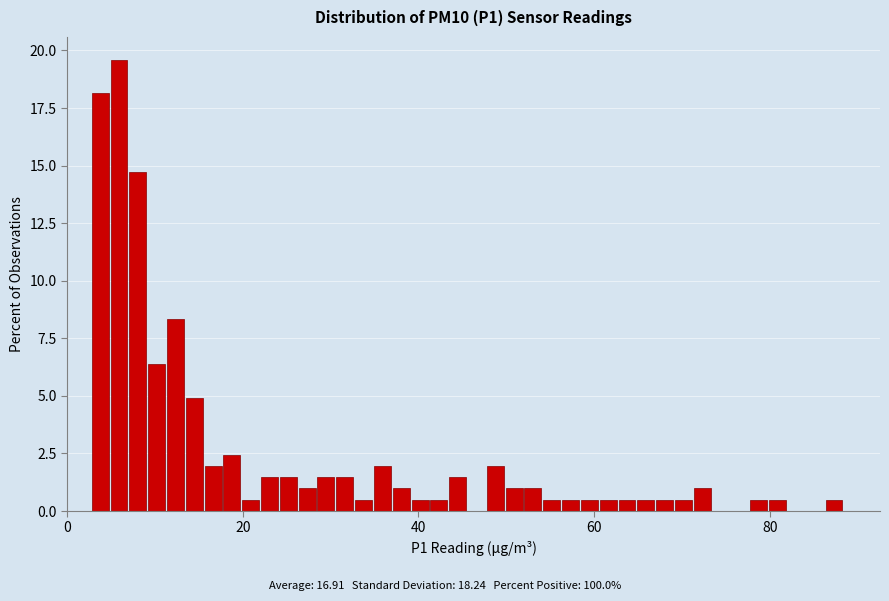

Read against the x-axis, roughly where is the centre of the tallest bar?

6